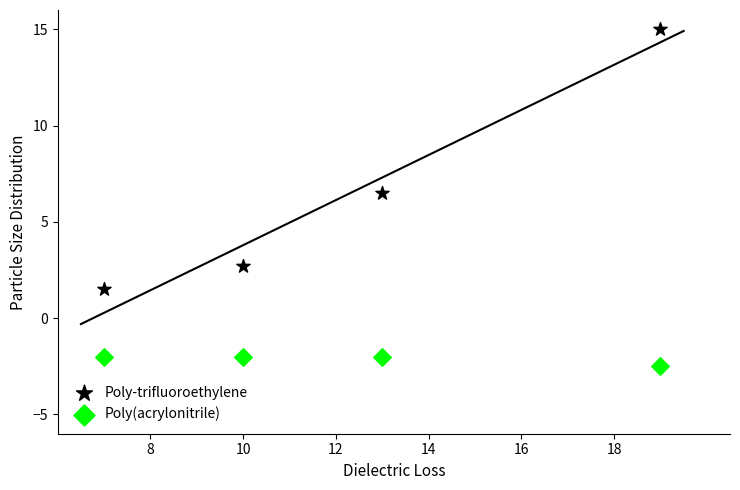

Which series contains the lowest Y value?

Poly(acrylonitrile)